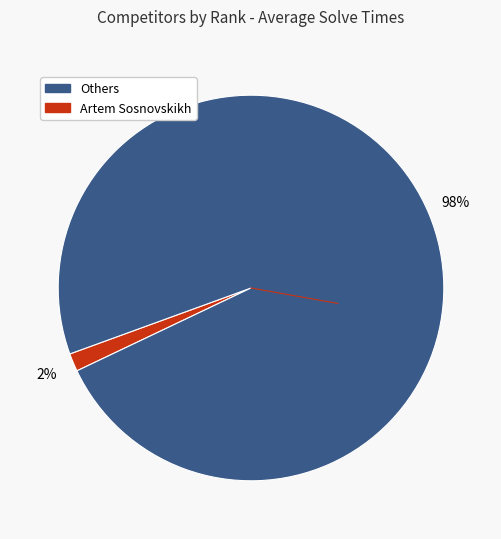

How many slices are in this pie chart?

2